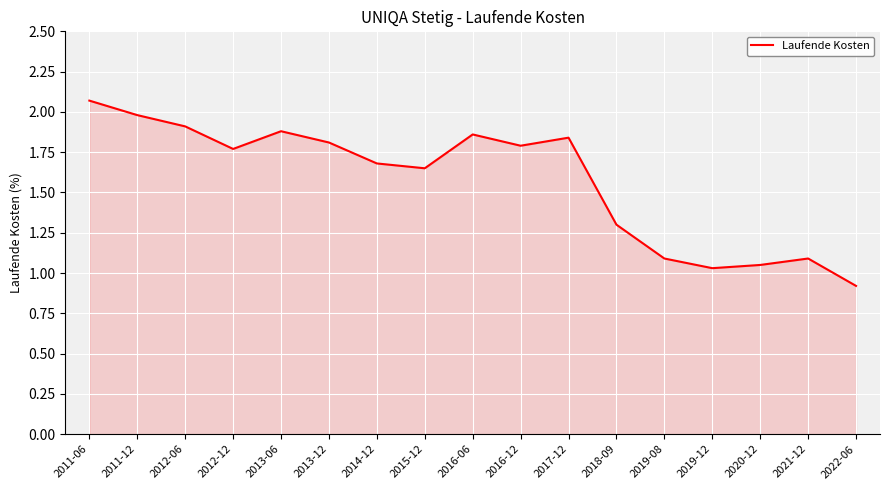

Read the value at 2011-12.

2.0